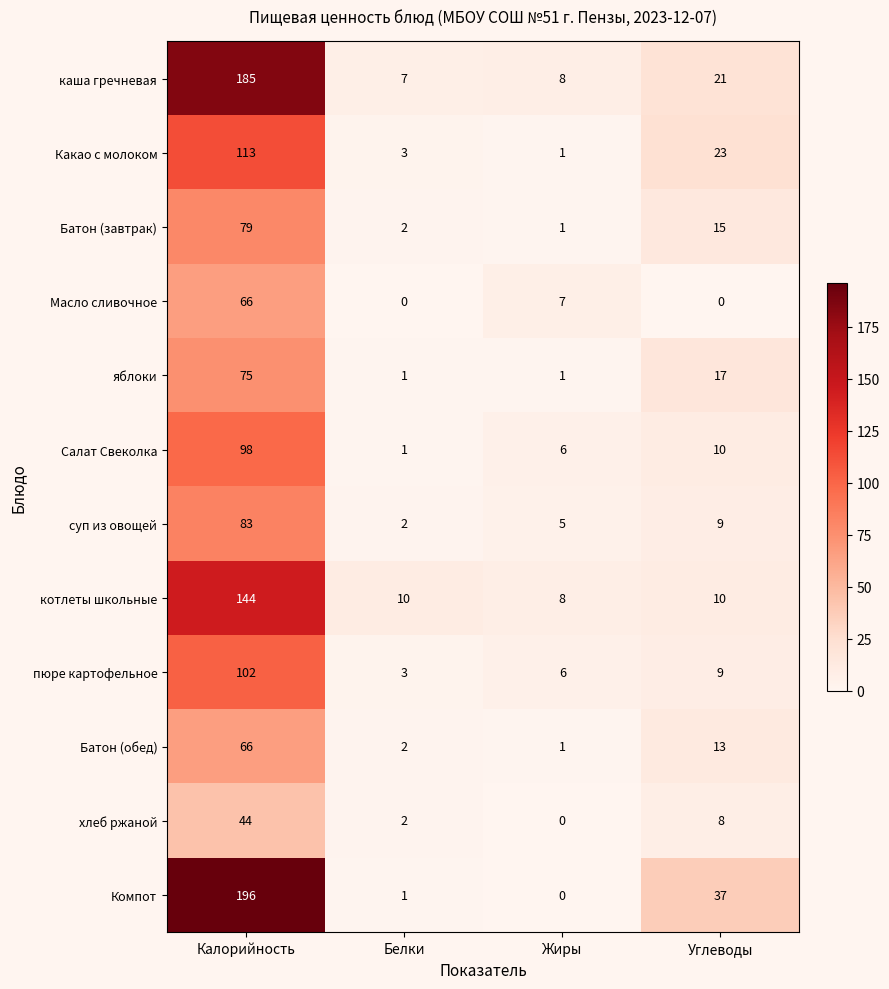

The value of Салат Свеколка at Белки is 1. True or false?

True